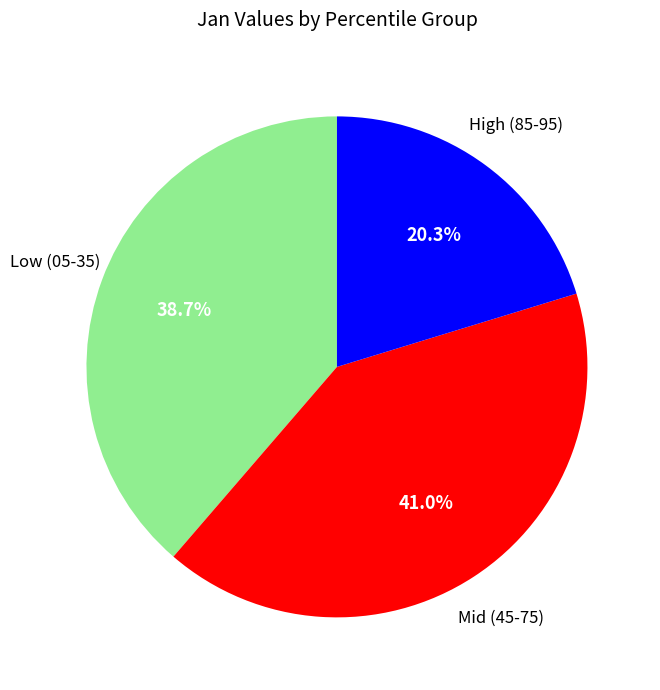

Does any single category account for the majority?

No